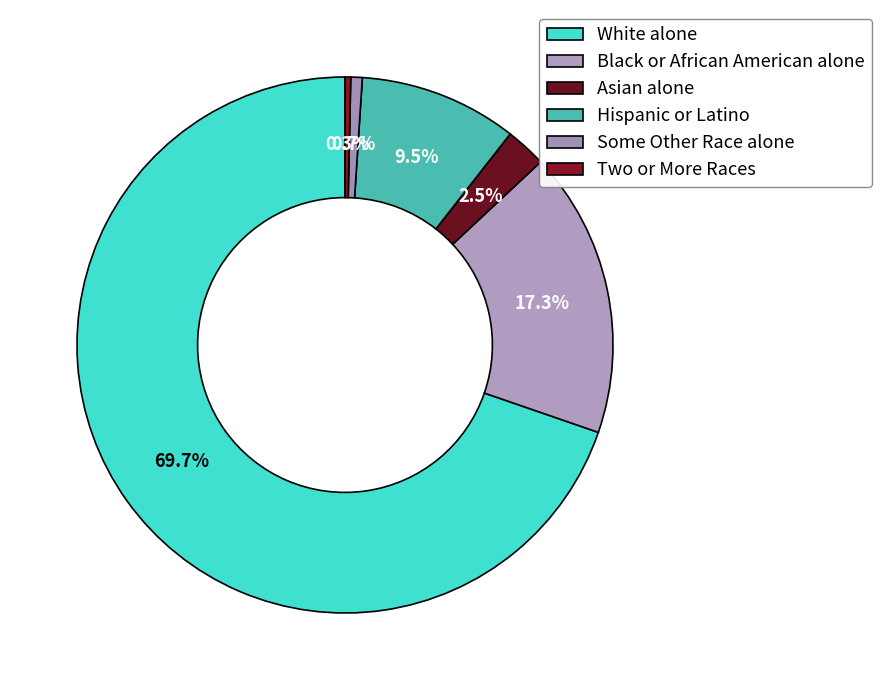

Combined, do Some Other Race alone and White alone account for over 50%?

Yes